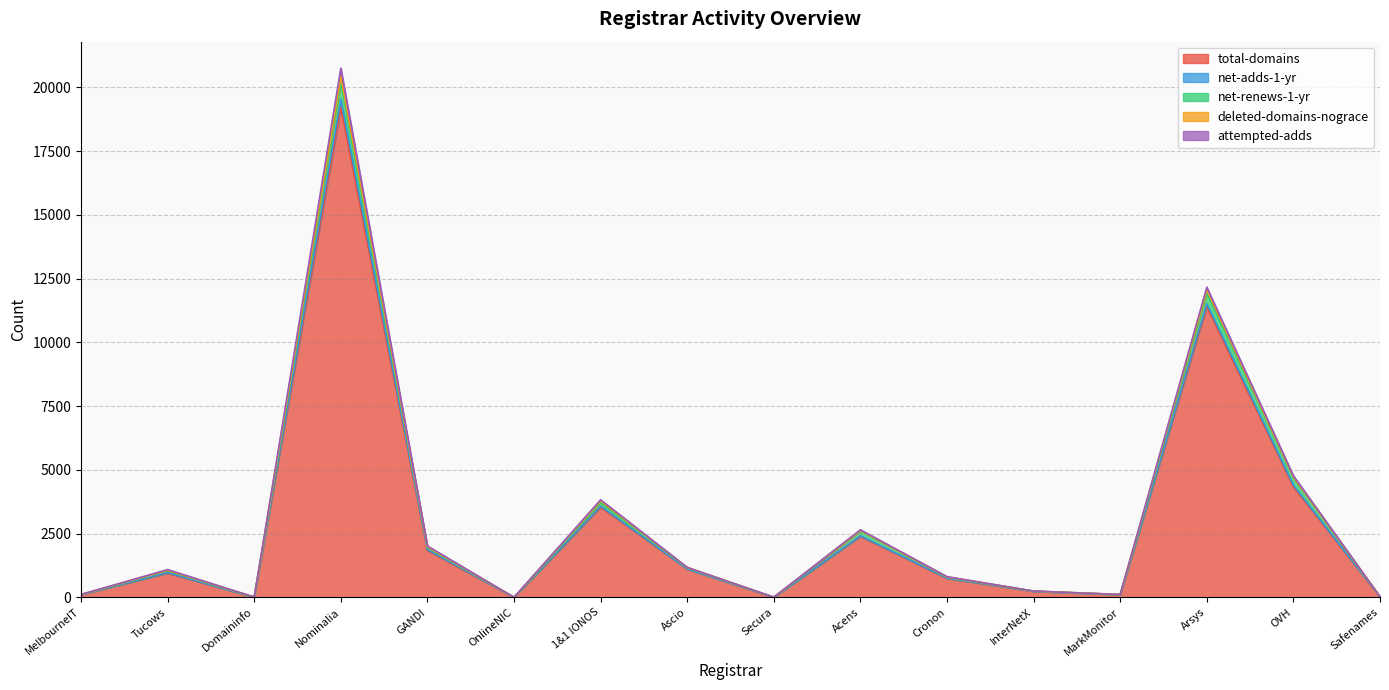

At which label does attempted-adds reach its peak?

Nominalia